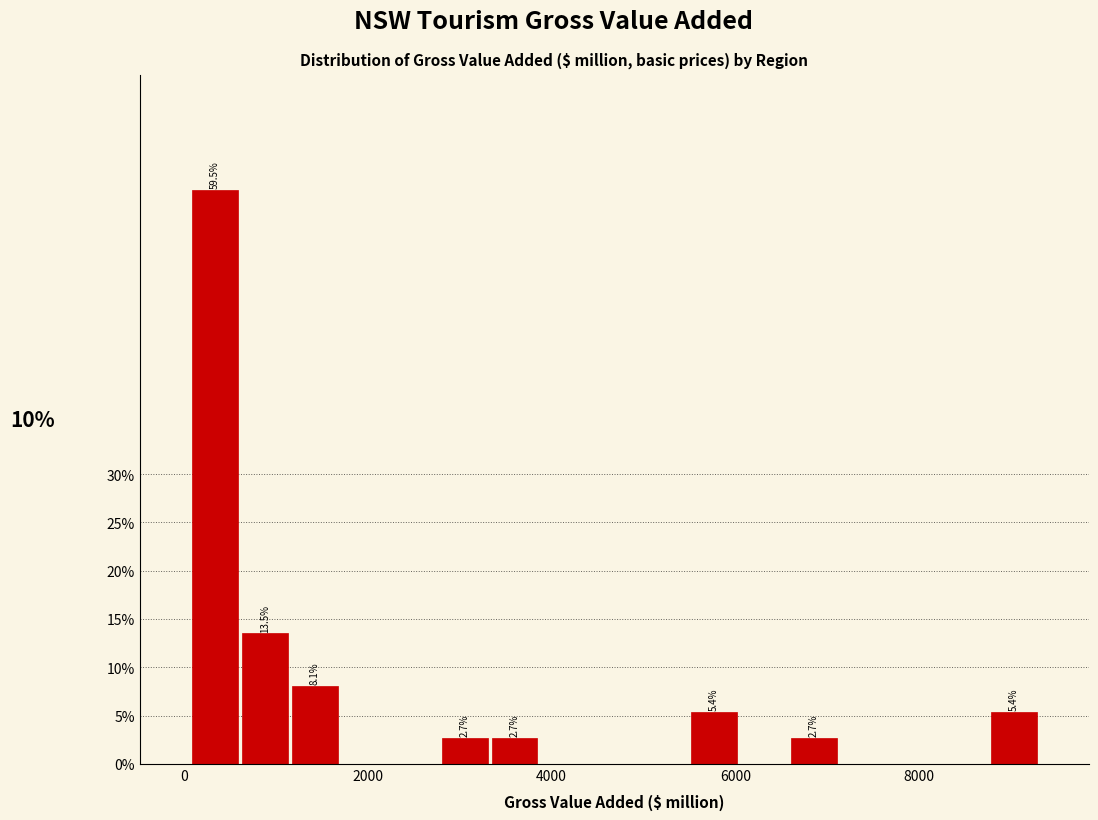

Read against the x-axis, roughly where is the centre of the tallest bar?

400